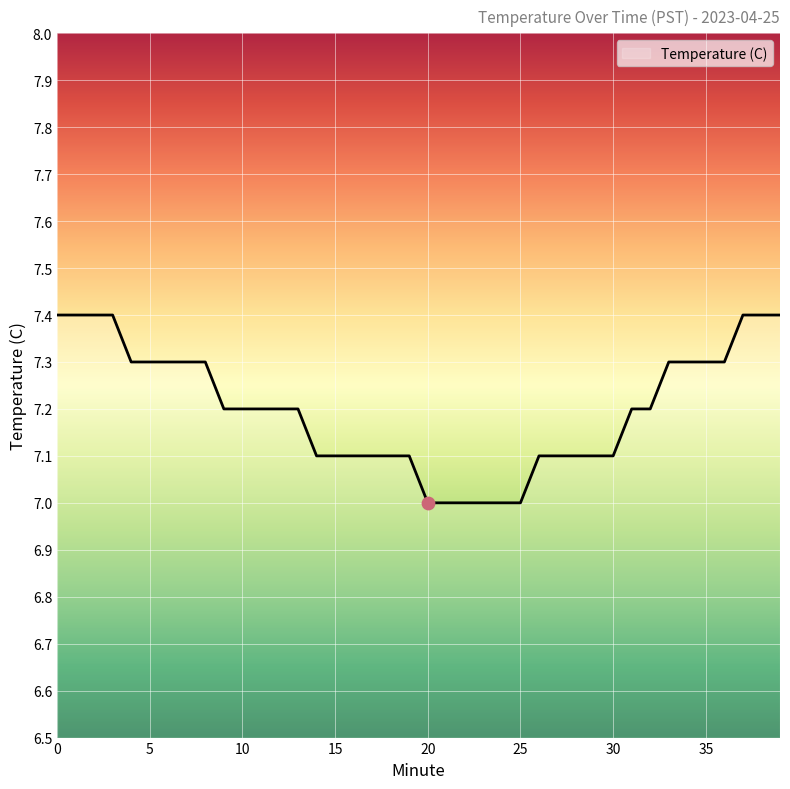

What is the minimum value shown in the chart?

7.0